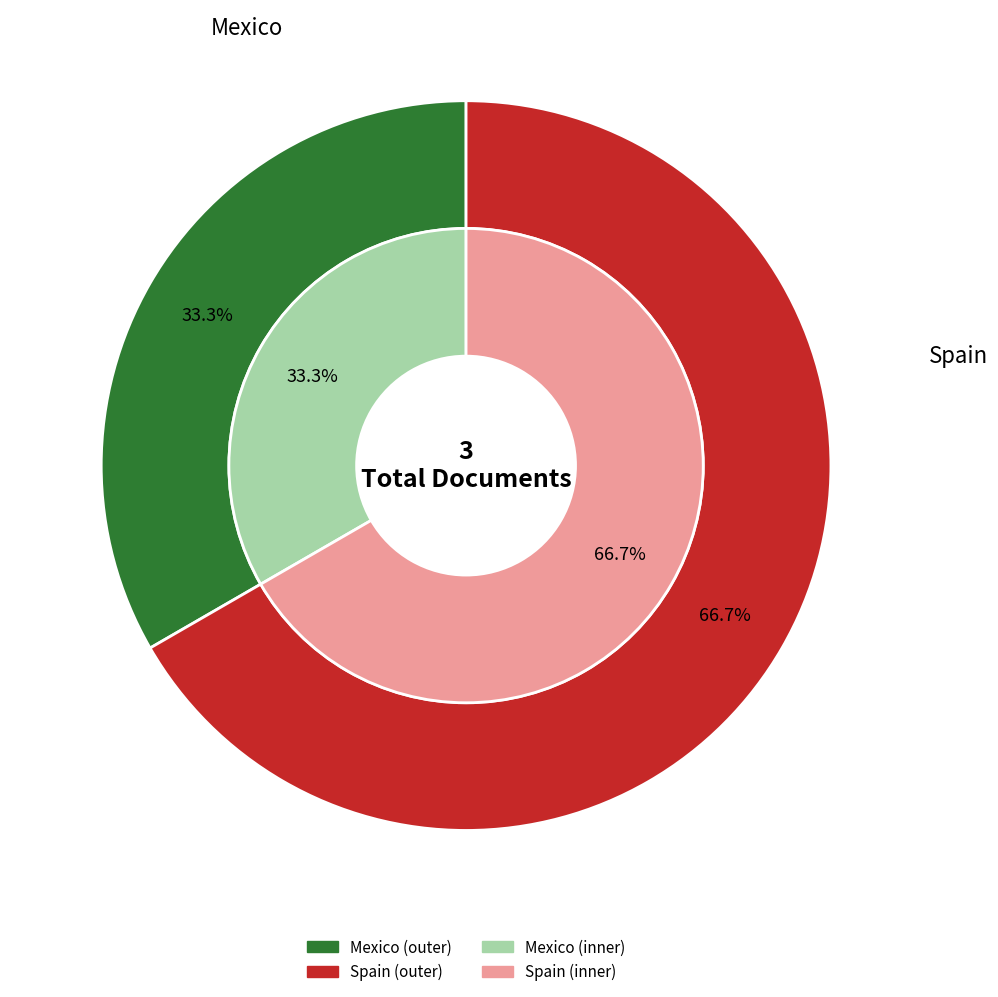

Which category has the smallest portion of the pie?

Mexico